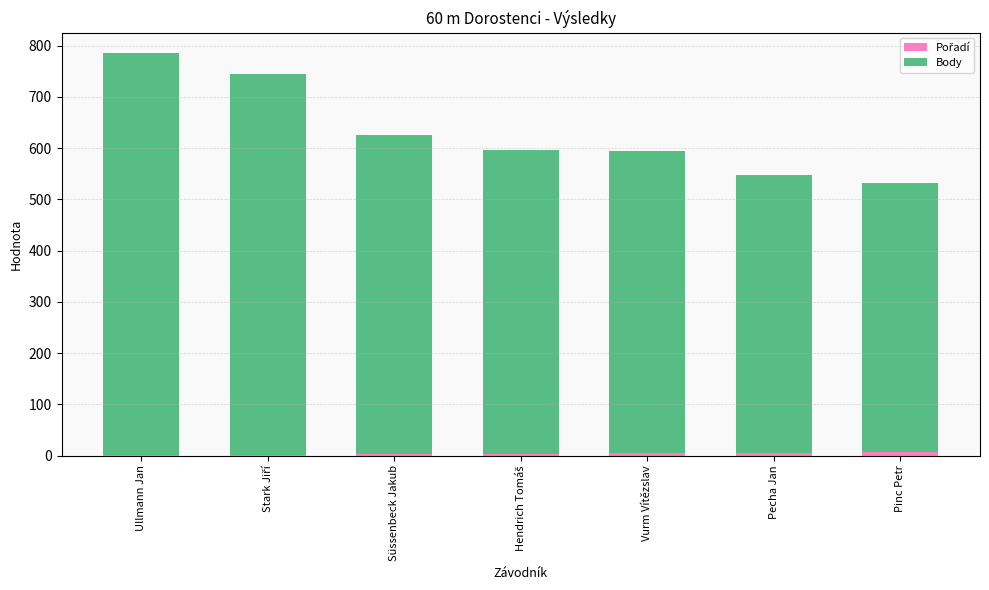

At which category is the sum across all series the highest?

Ullmann Jan